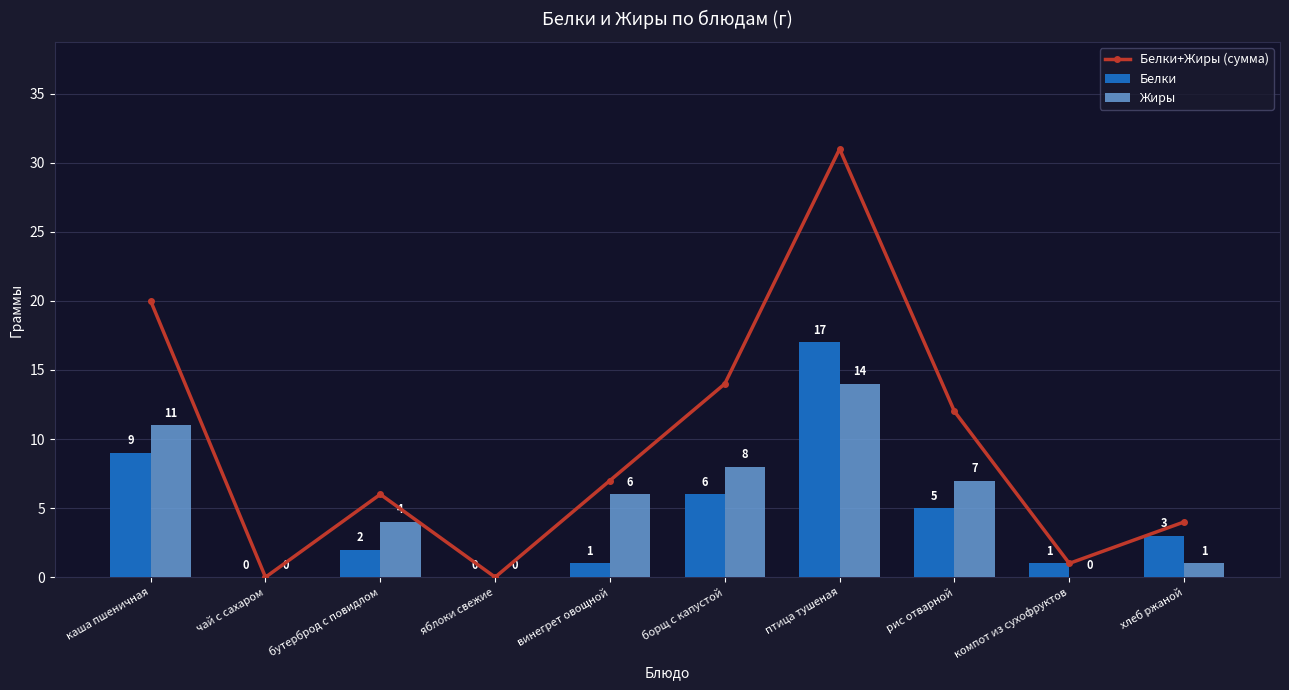

Where is Белки+Жиры (сумма) nearest to the value 15?

борщ с капустой